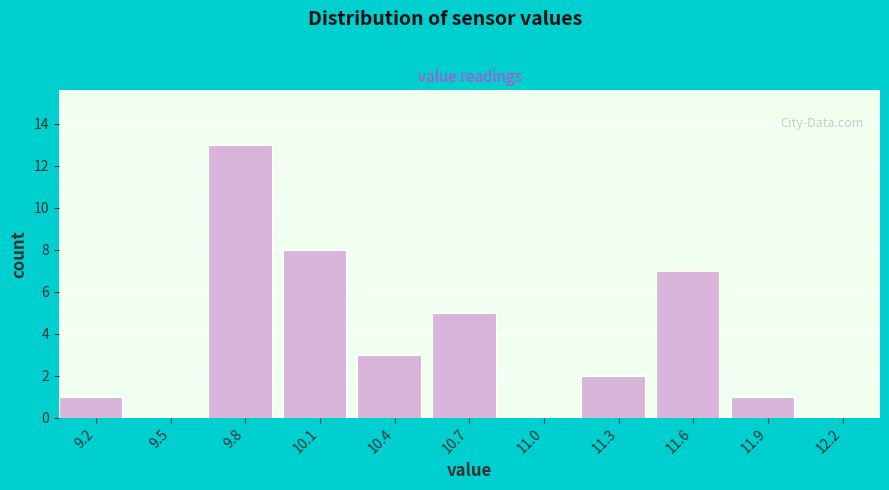

Reading left to right, list all the values displayed in this chart.

9.2=1	9.5=0	9.8=13	10.1=8	10.4=3	10.7=5	11.0=0	11.3=2	11.6=7	11.9=1	12.2=0